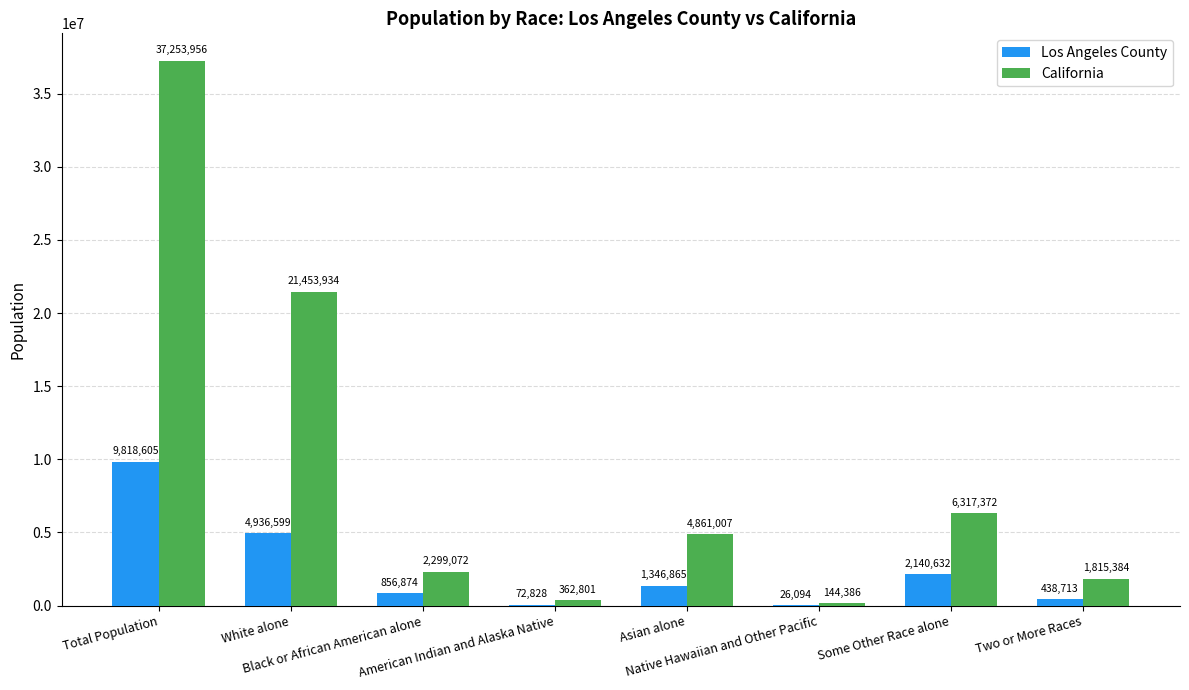

What is the sum of the California values at Black or African American alone and American Indian and Alaska Native?

2661873